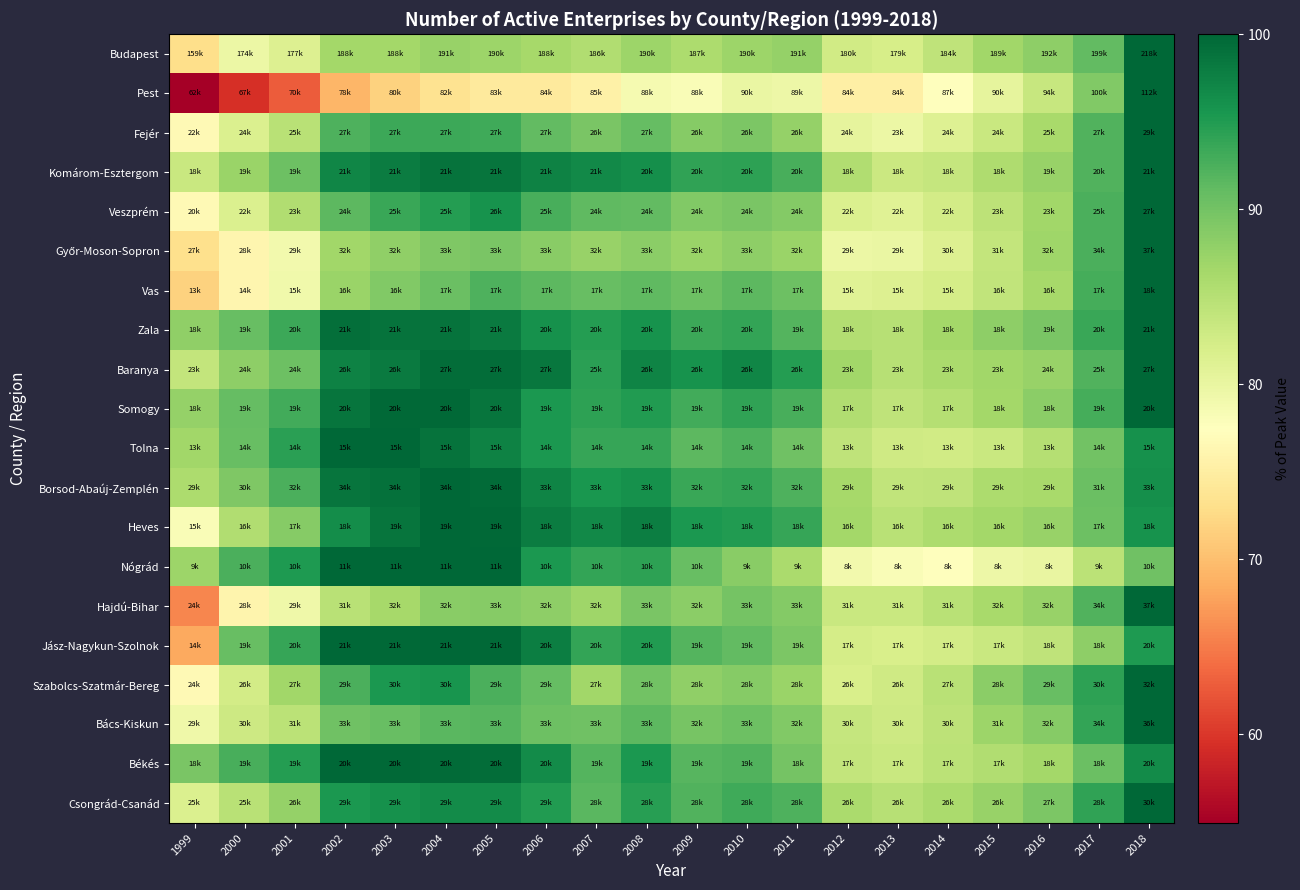

List the series in order of their peak value, lowest first.

Budapest, Pest, Fejér, Komárom-Esztergom, Veszprém, Győr-Moson-Sopron, Vas, Zala, Baranya, Somogy, Tolna, Borsod-Abaúj-Zemplén, Heves, Nógrád, Hajdú-Bihar, Jász-Nagykun-Szolnok, Szabolcs-Szatmár-Bereg, Bács-Kiskun, Békés, Csongrád-Csanád